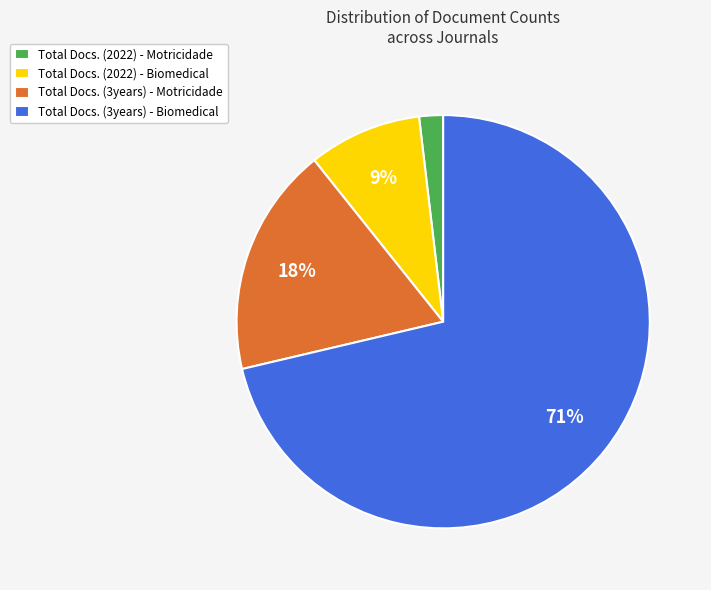

How many segments does this pie chart have?

4